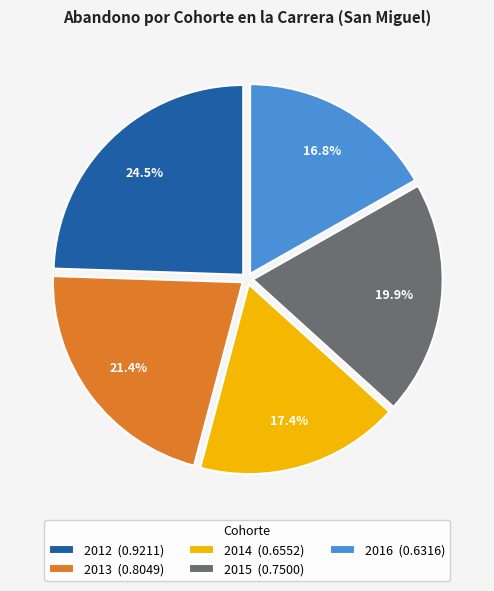

Does 2014 account for over 50% of the chart?

No